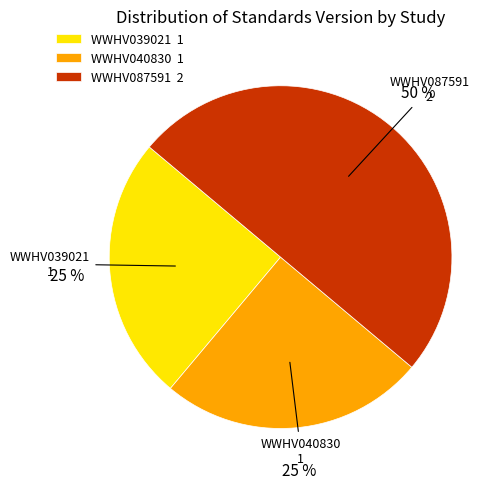

True or false: WWHV087591 accounts for 36% of the total.

False